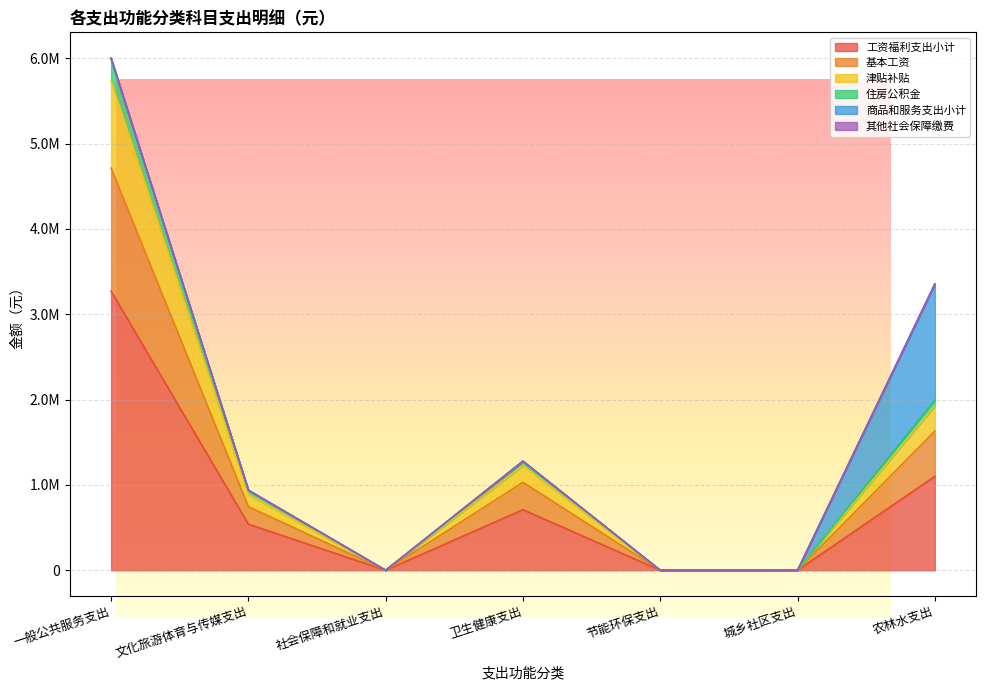

Does the chart display data point markers on the line(s)?

No